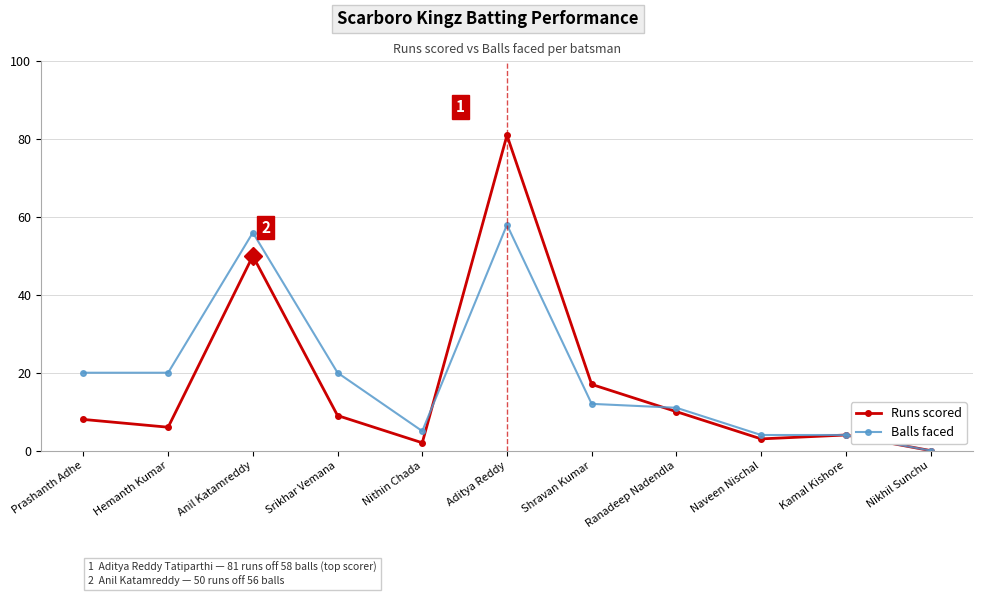

Is this an area chart (filled region under the line)?

No